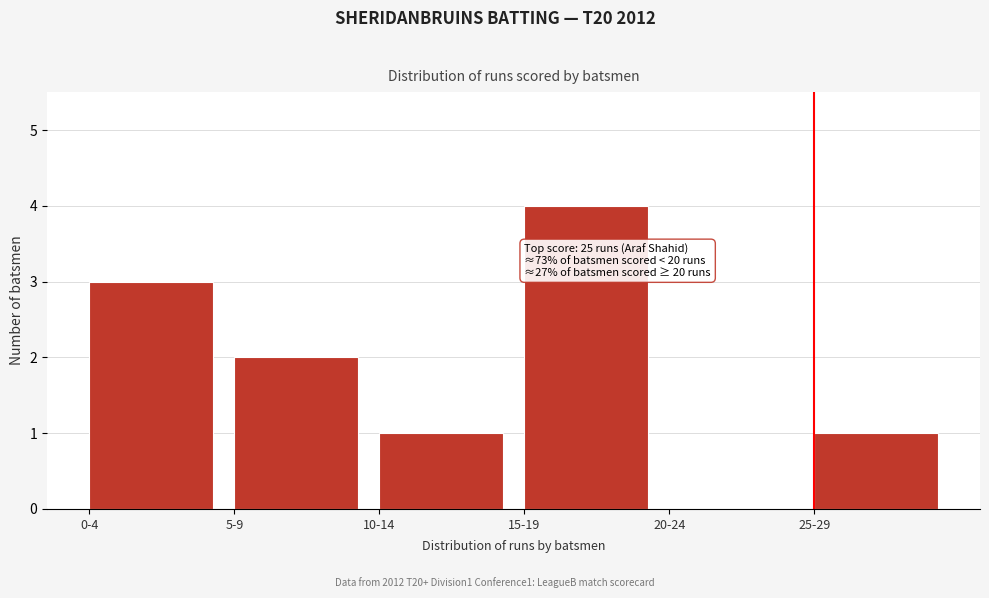

Reading left to right, transcribe all the data shown in this chart.

0-4=3	5-9=2	10-14=1	15-19=4	20-24=0	25-29=1